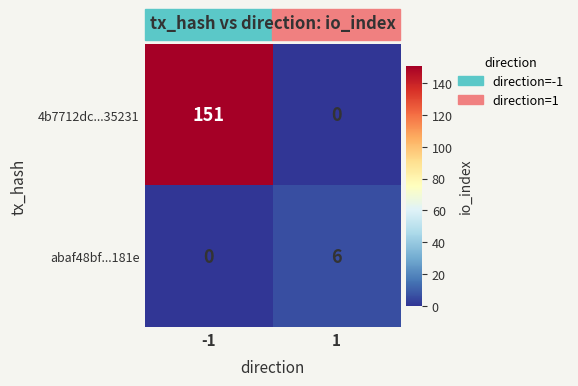

Is it true that 4b7712dc...35231 equals 201 at -1?

False